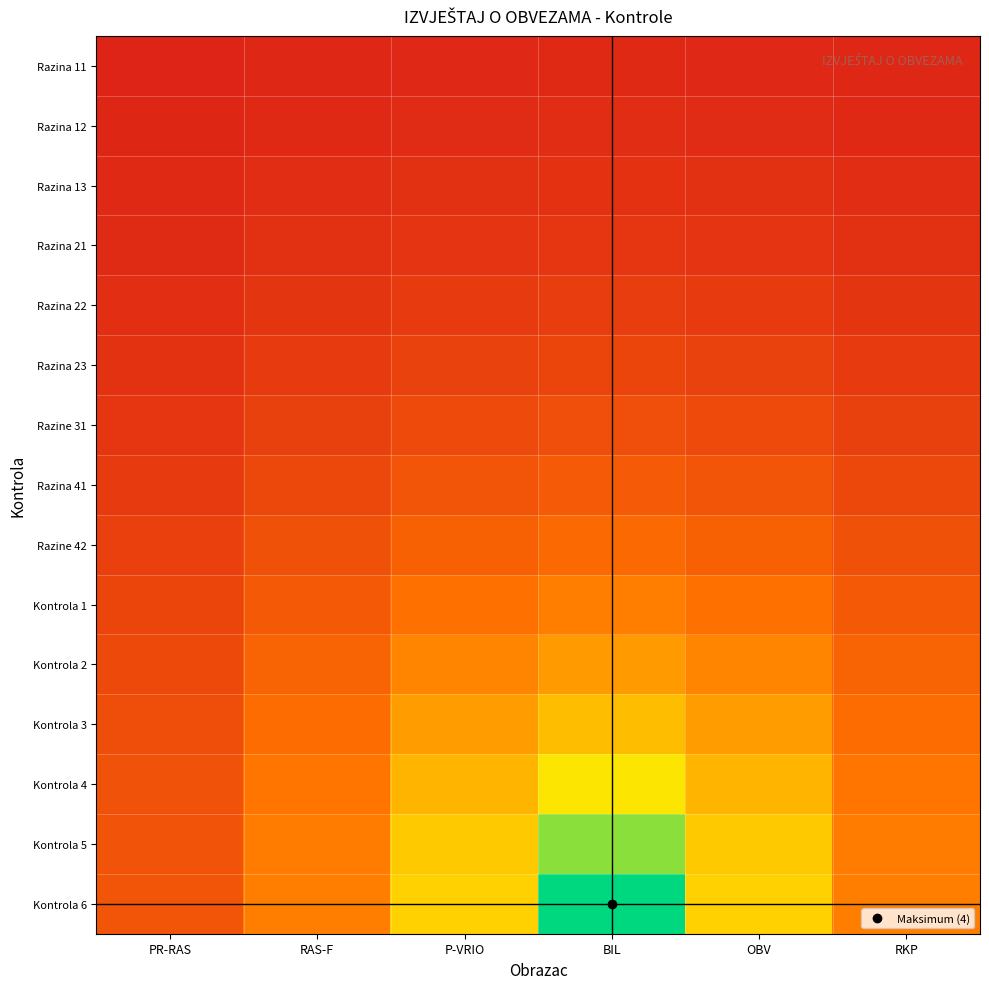

Which series has the widest spread of values?

Kontrola 6